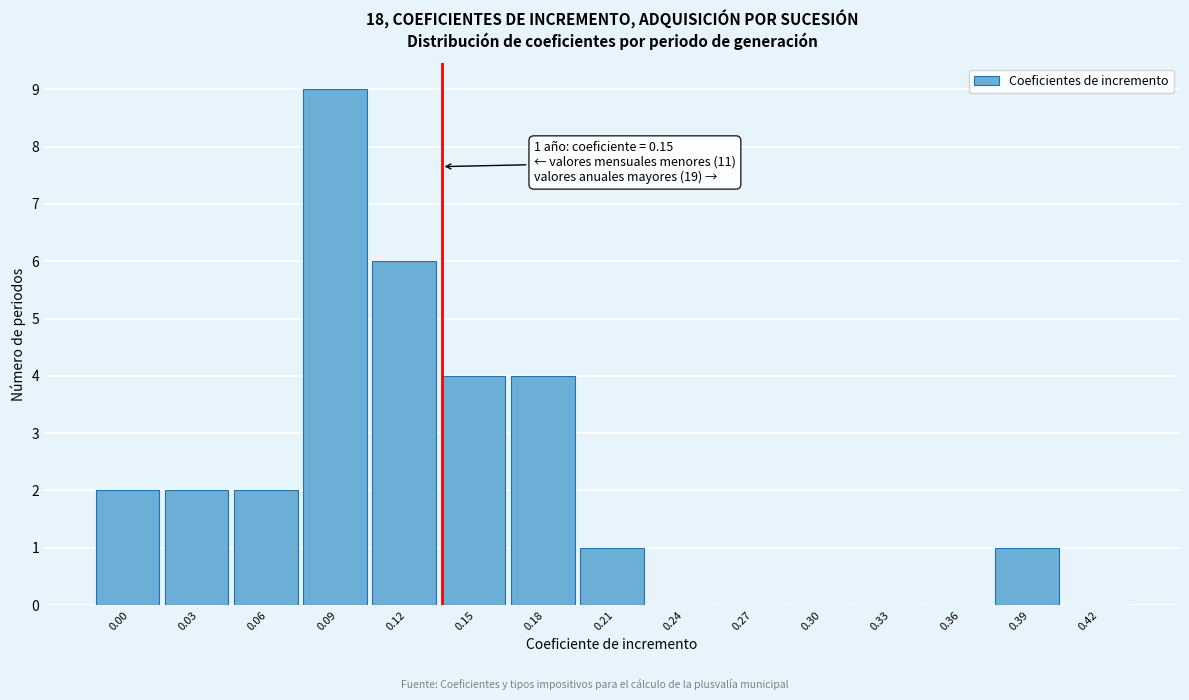

Reading left to right, what are all the values shown in this chart?

0.00=2	0.03=2	0.06=2	0.09=9	0.12=6	0.15=4	0.18=4	0.21=1	0.24=0	0.27=0	0.30=0	0.33=0	0.36=0	0.39=1	0.42=0